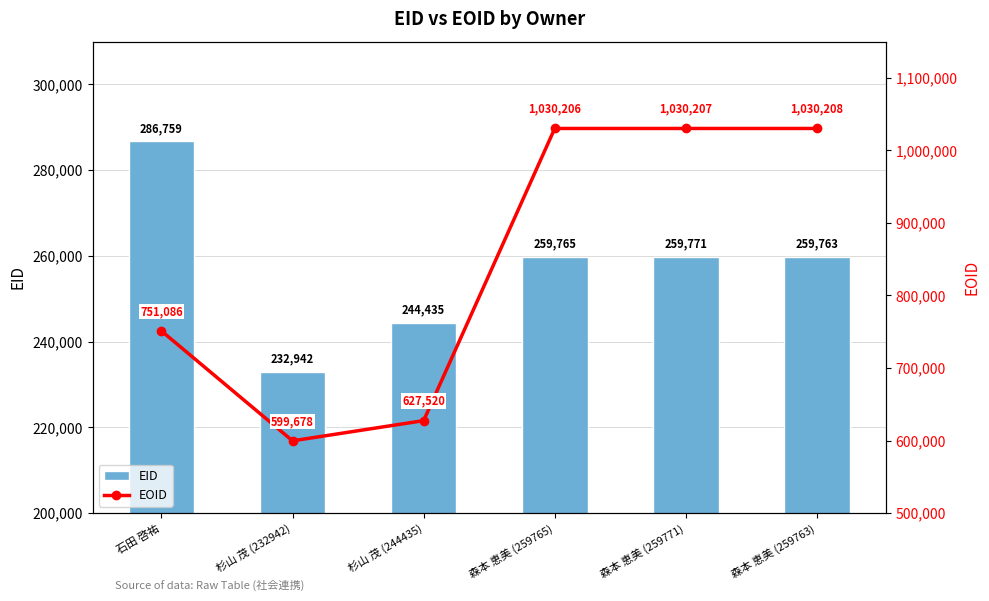

Is it true that EID equals 114261 at 森本 恵美 (259765)?

False